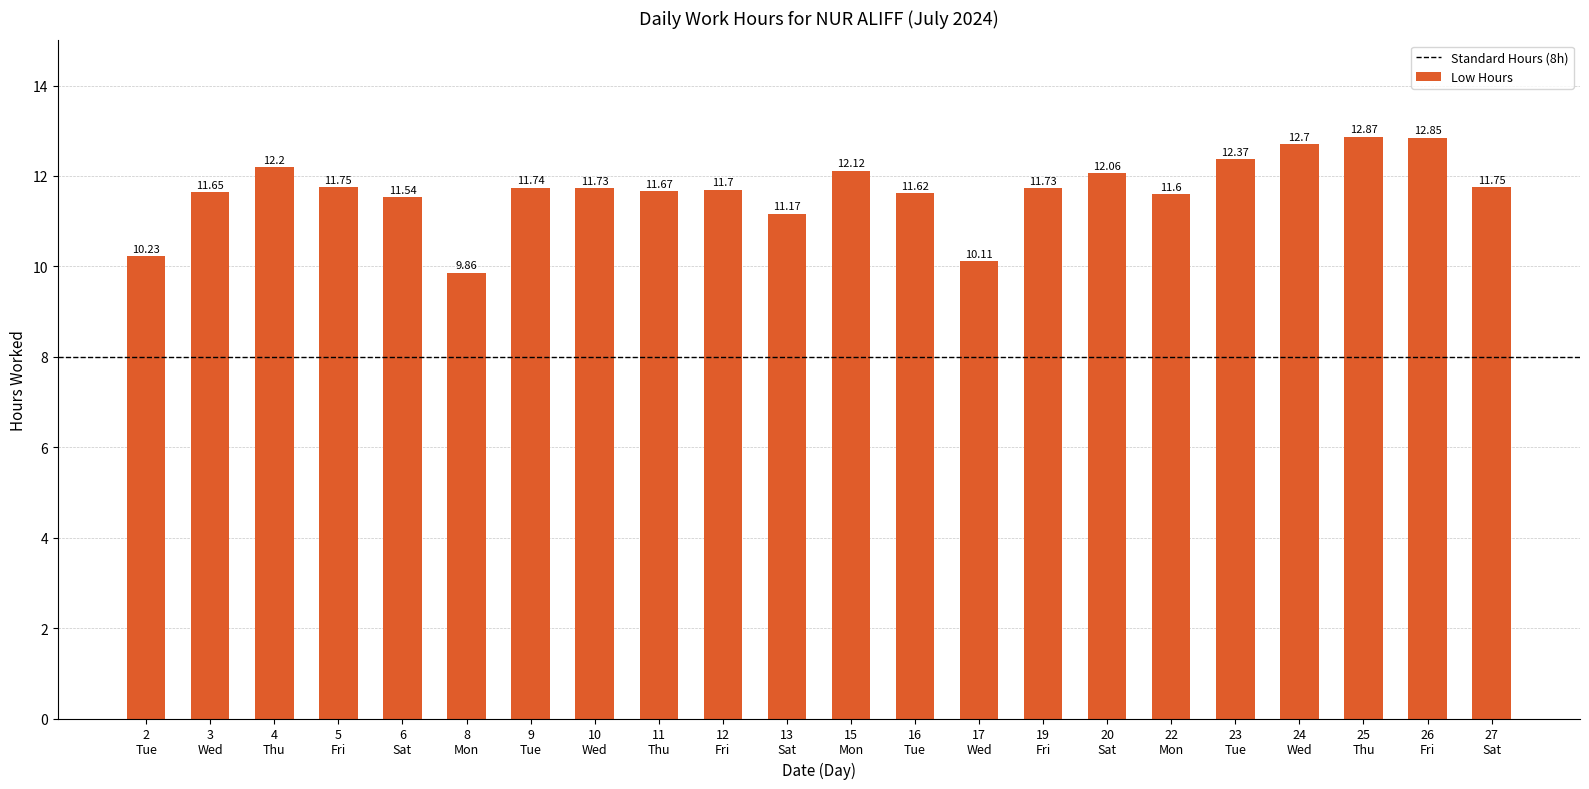

How many series are shown in this chart?

1